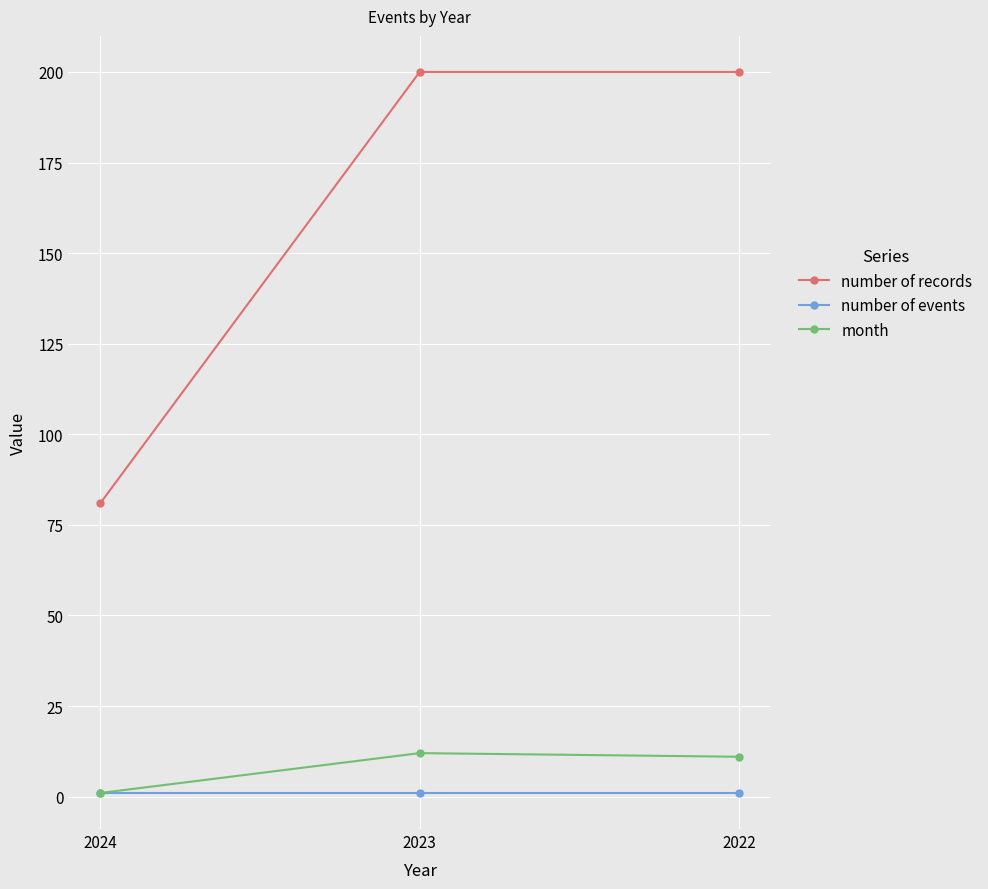

What is the maximum value for month?

12